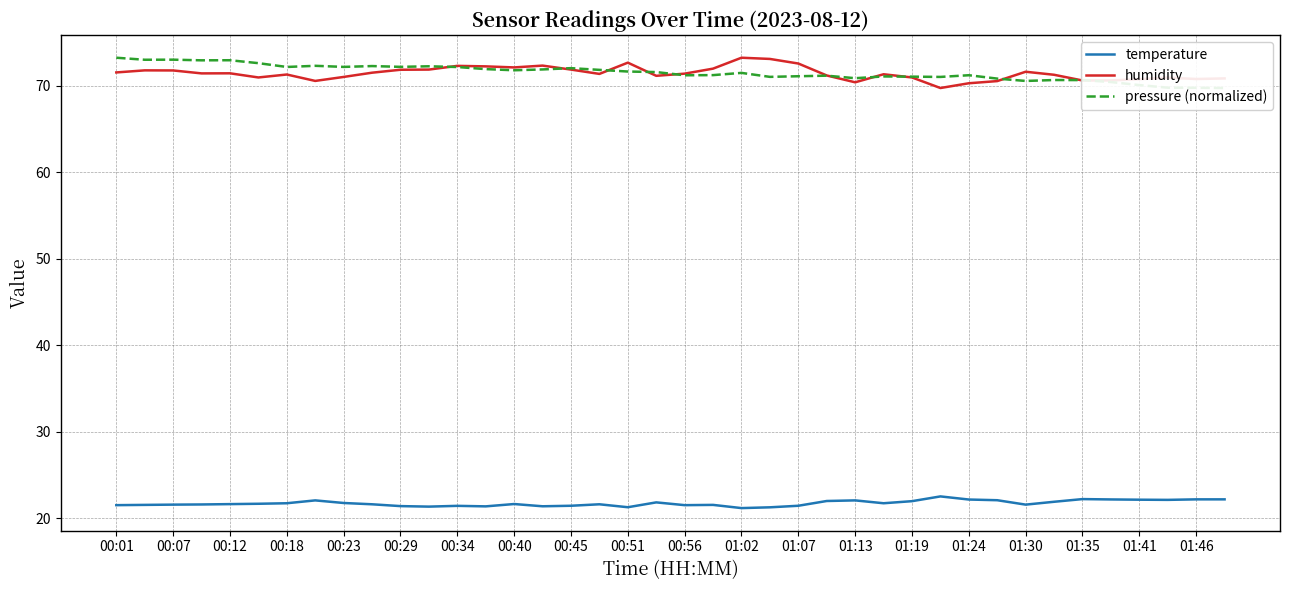

What are all the series names shown in the legend?

temperature, humidity, pressure (normalized)